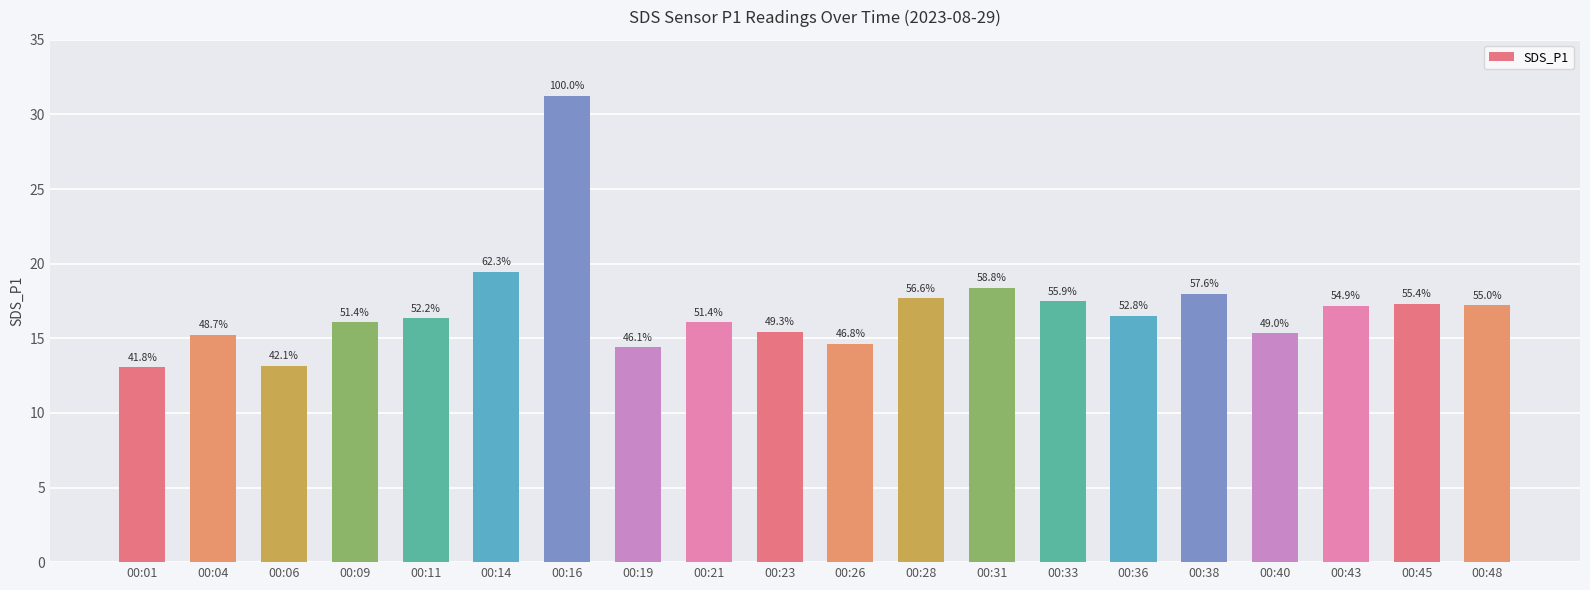

Reading left to right, extract all data points from this chart.

00:01=13.1	00:04=15.2	00:06=13.2	00:09=16.1	00:11=16.3	00:14=19.5	00:16=31.3	00:19=14.4	00:21=16.1	00:23=15.4	00:26=14.6	00:28=17.7	00:31=18.4	00:33=17.5	00:36=16.5	00:38=18.0	00:40=15.3	00:43=17.2	00:45=17.3	00:48=17.2